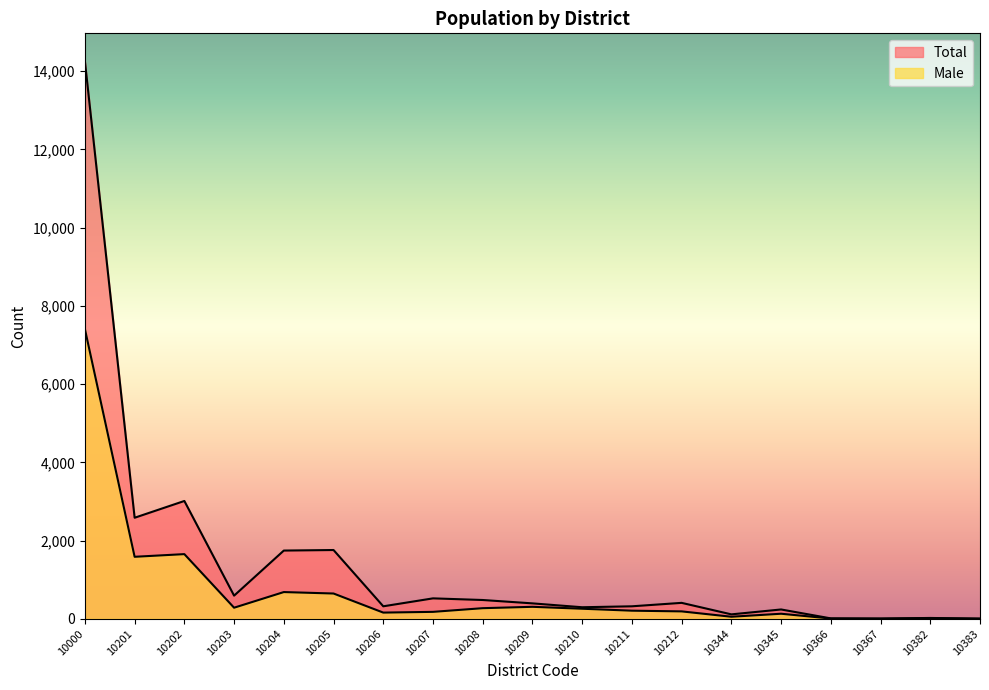

Reading left to right, list all the values displayed in this chart.

Total: 10000=14256	10201=2584	10202=3013	10203=592	10204=1745	10205=1759	10206=320	10207=523	10208=481	10209=395	10210=296	10211=320	10212=408	10344=114	10345=239	10366=11	10367=6	10382=22	10383=4
Male: 10000=7408	10201=1586	10202=1654	10203=284	10204=684	10205=647	10206=159	10207=178	10208=272	10209=307	10210=258	10211=208	10212=190	10344=53	10345=130	10366=7	10367=5	10382=14	10383=4